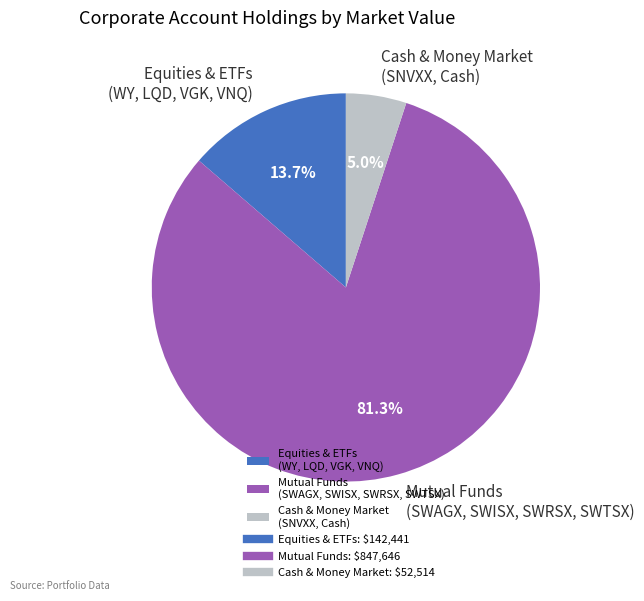

Approximately how many times larger is the value at Equities & ETFs (WY, LQD, VGK, VNQ) compared to Cash & Money Market (SNVXX, Cash)?

2.7